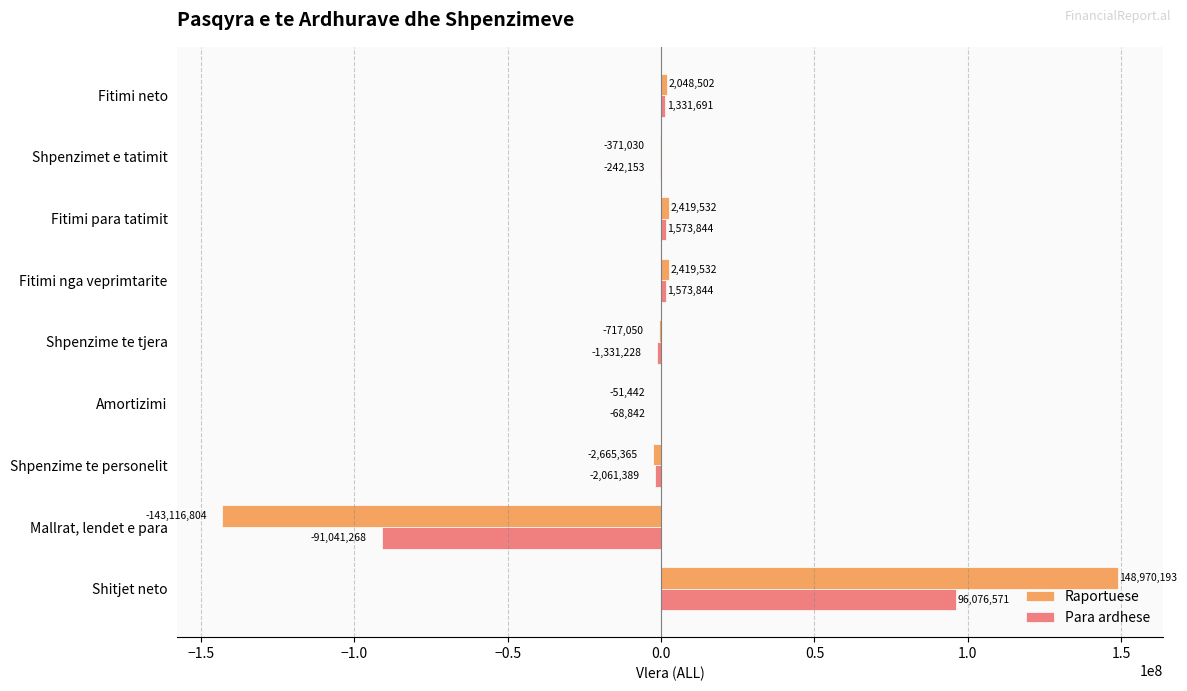

Which series changed the most between Fitimi para tatimit and Fitimi neto?

Raportuese